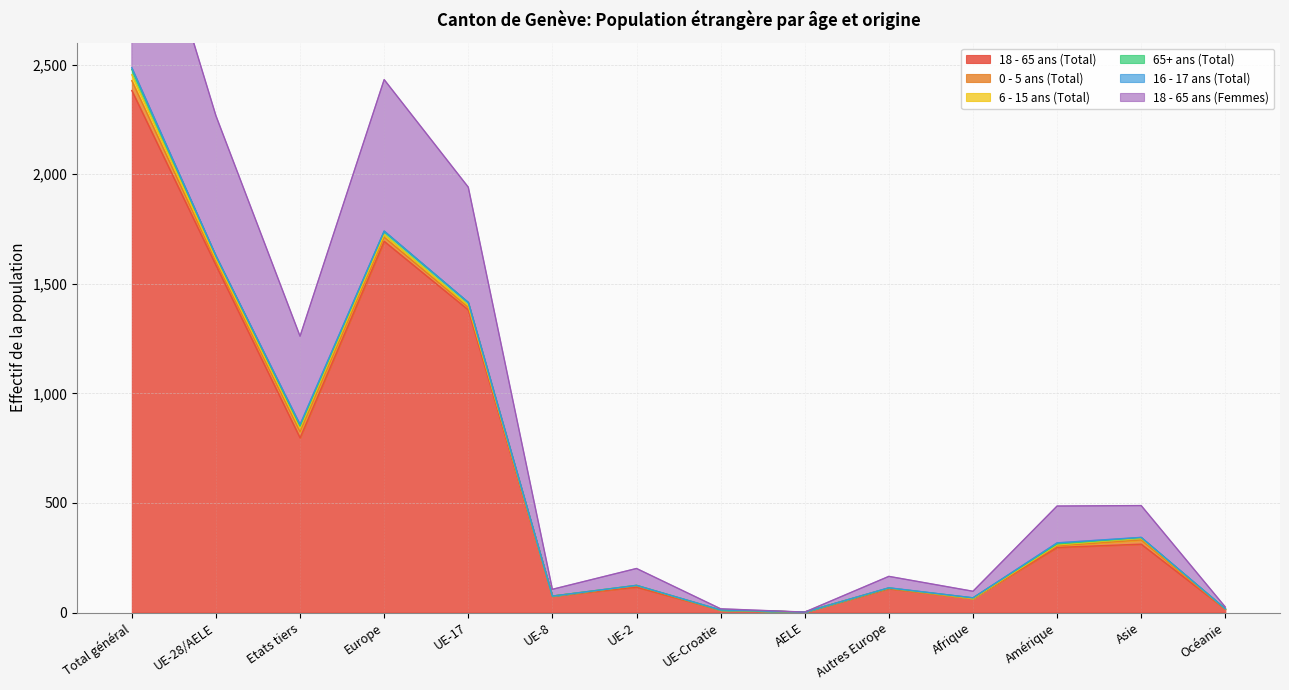

What is the sum of all 18 - 65 ans (Femmes) values?

9199